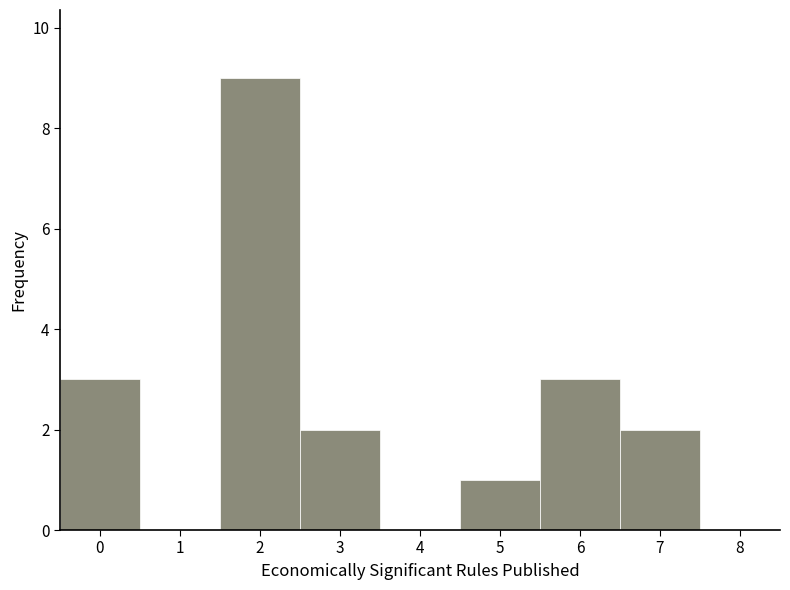

What is the height of the bar covering 4.5 to 5.5 on the x-axis? The values are not printed on the chart, so give them approximately, as read against the axis.

1